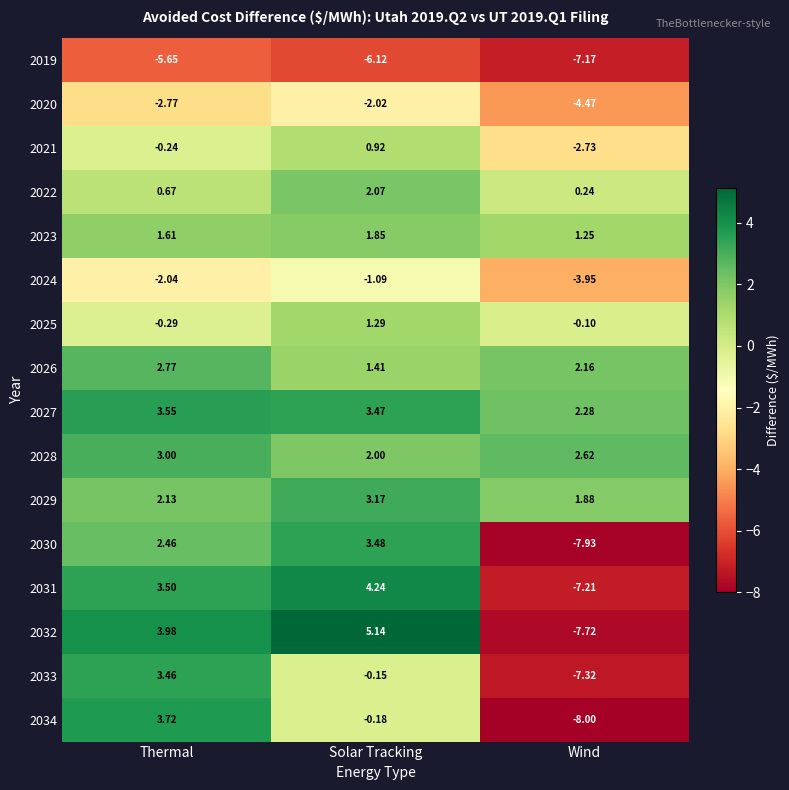

At which category is the sum across all series the highest?

Thermal